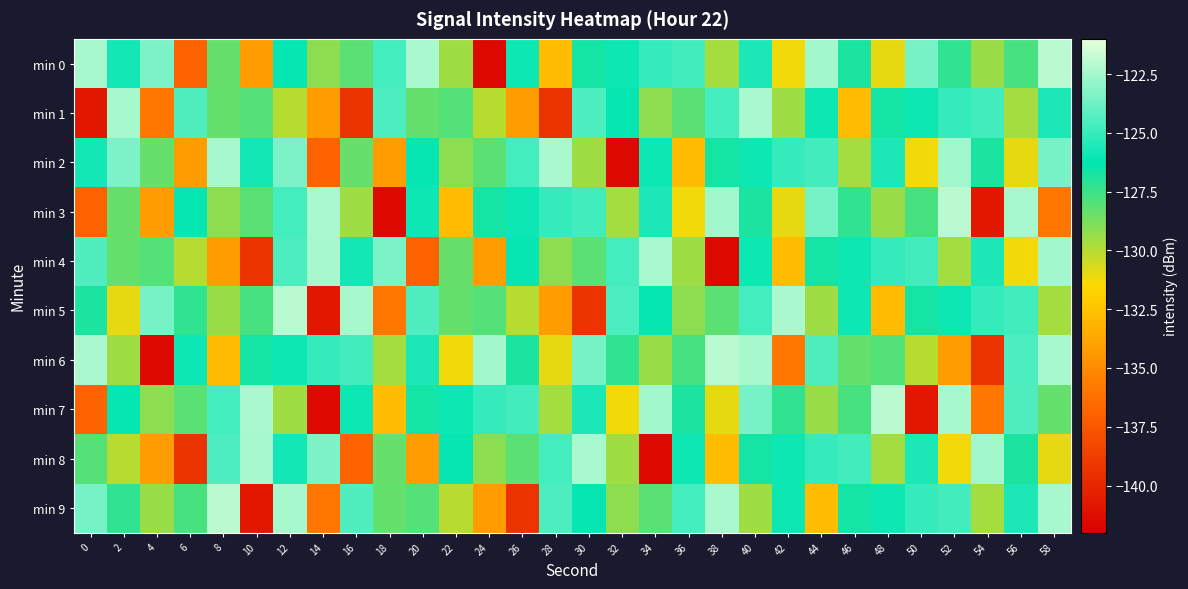

Which label corresponds to the largest value in the chart?

58